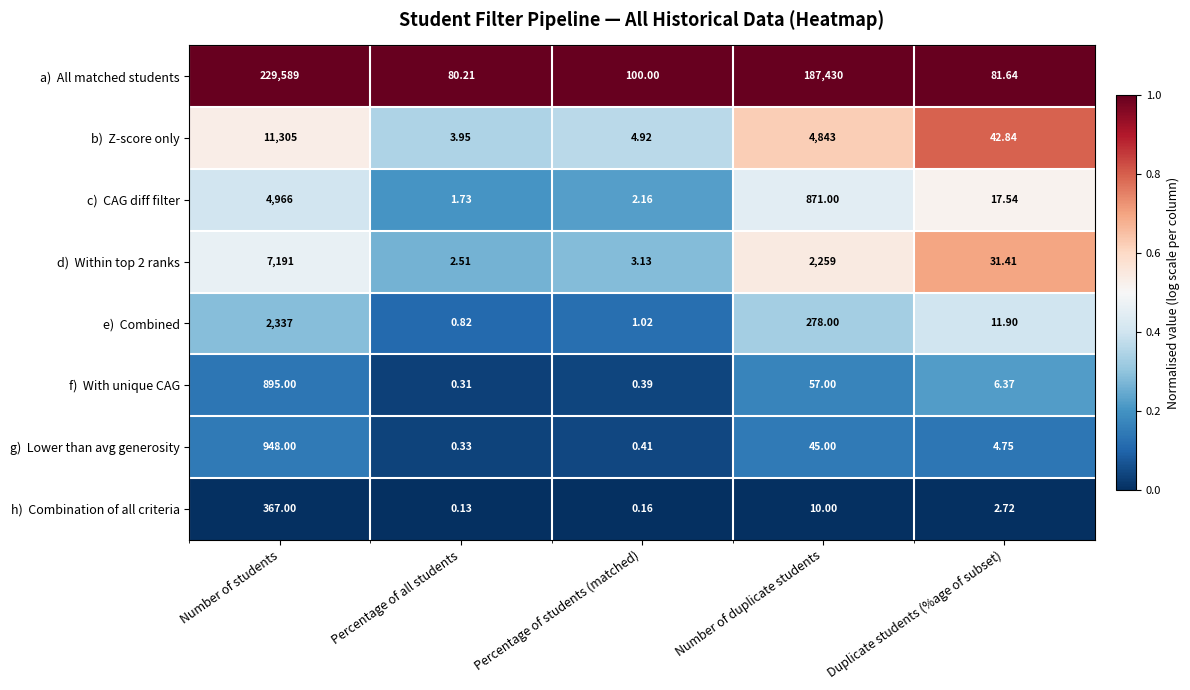

At which category is the sum across all series the highest?

Number of students